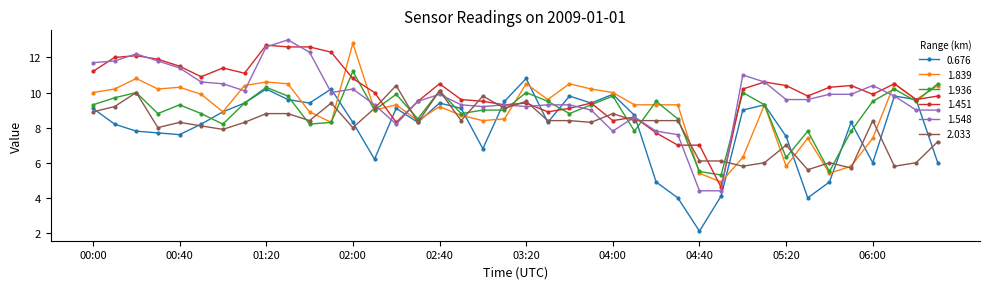

True or false: 1.936 and 1.548 intersect in this chart.

True